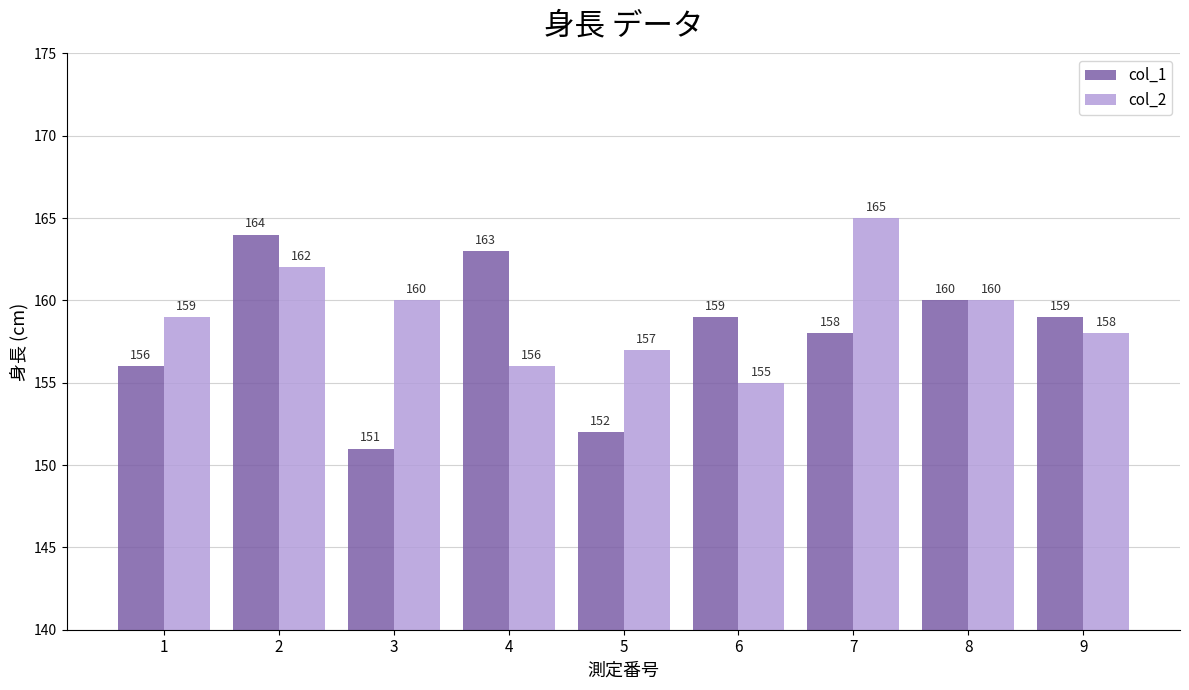

Rank the series by their average value, from lowest to highest.

col_1, col_2